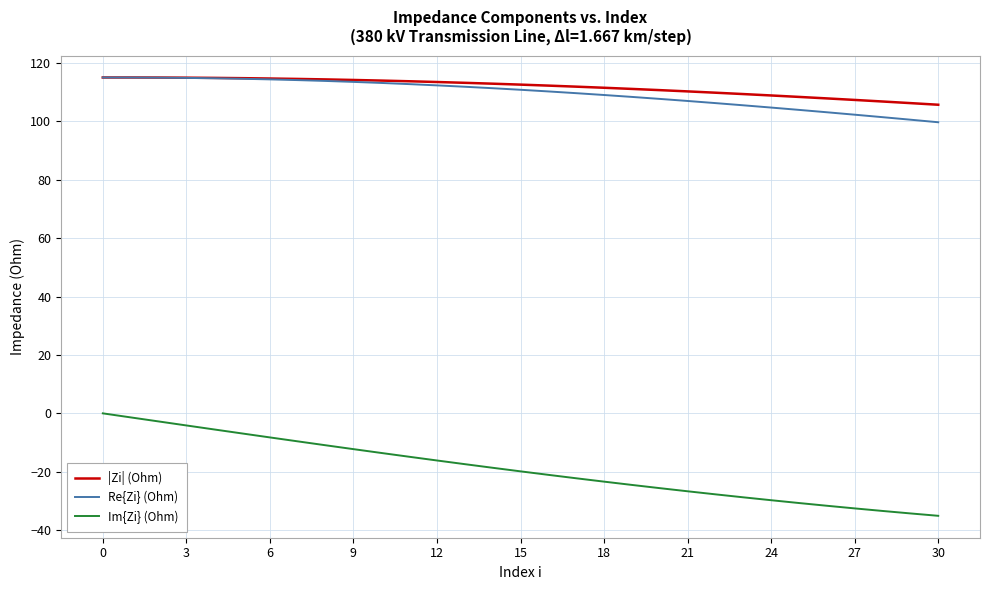

Which series has the largest range (max minus min)?

Im{Zi} (Ohm)